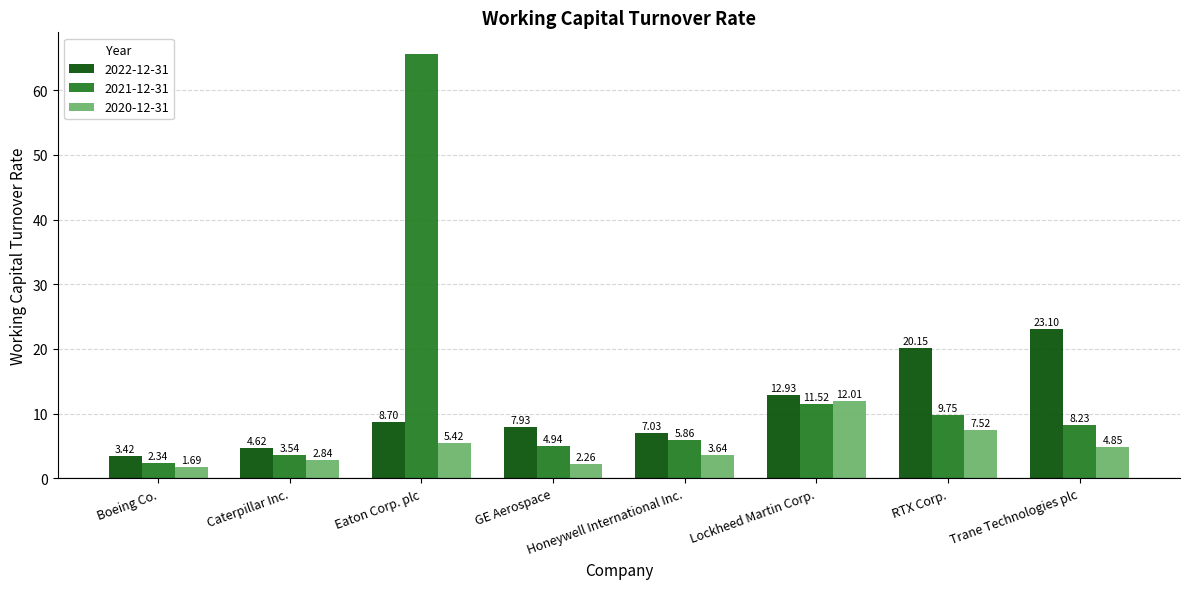

Which series has the largest total across all categories?

2021-12-31